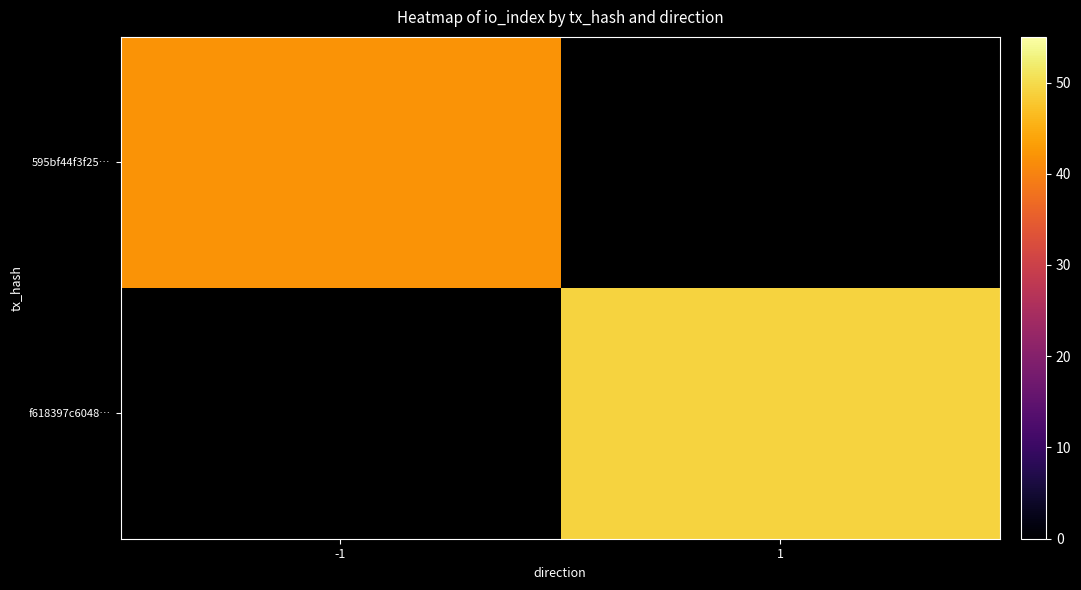

The value of 595bf44f3f25… at -1 is 58.2. True or false?

False